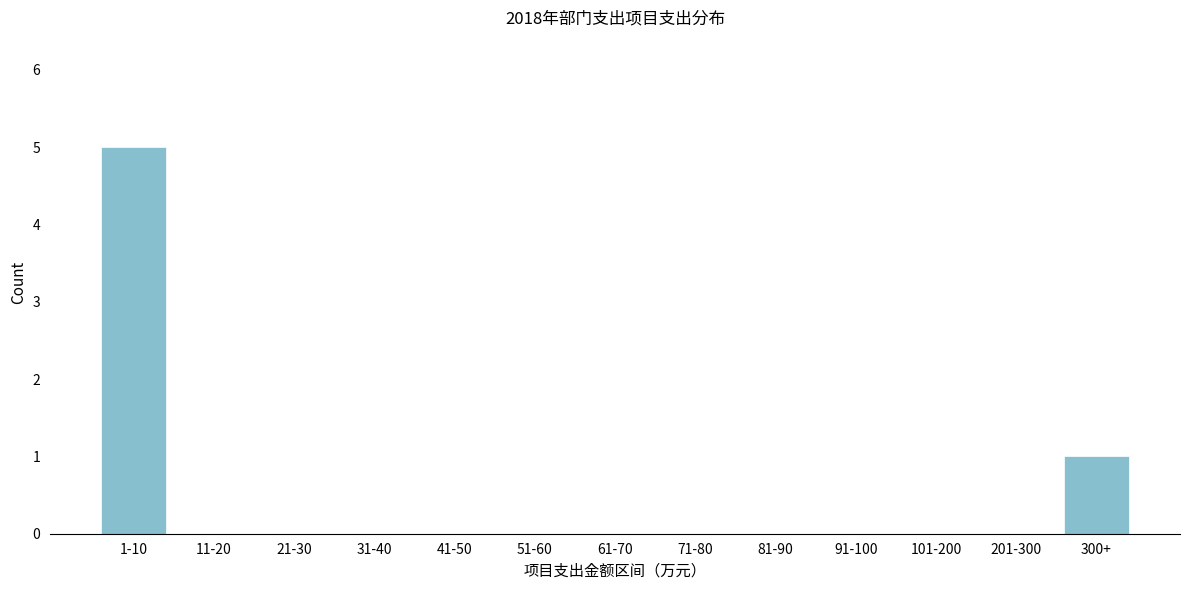

Reading right to left, extract all data points from this chart.

300+=1	201-300=0	101-200=0	91-100=0	81-90=0	71-80=0	61-70=0	51-60=0	41-50=0	31-40=0	21-30=0	11-20=0	1-10=5